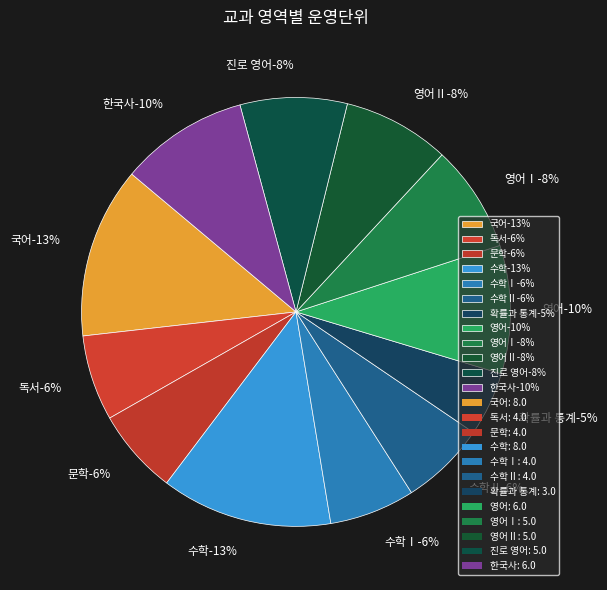

Does 영어 represent more than half of the total?

No